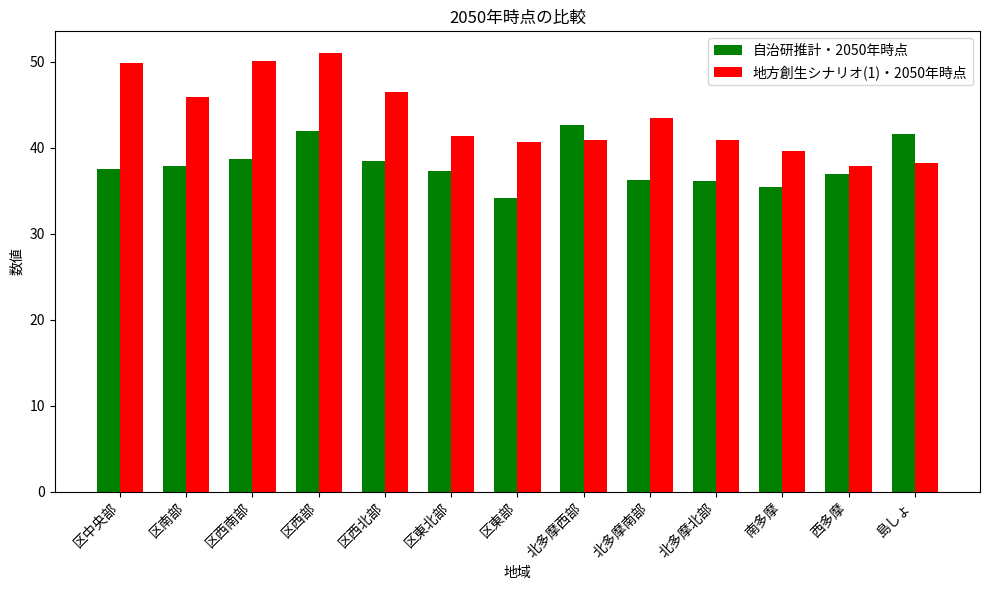

Is it true that 地方創生シナリオ(1)・2050年時点 equals 39.6 at 南多摩?

True